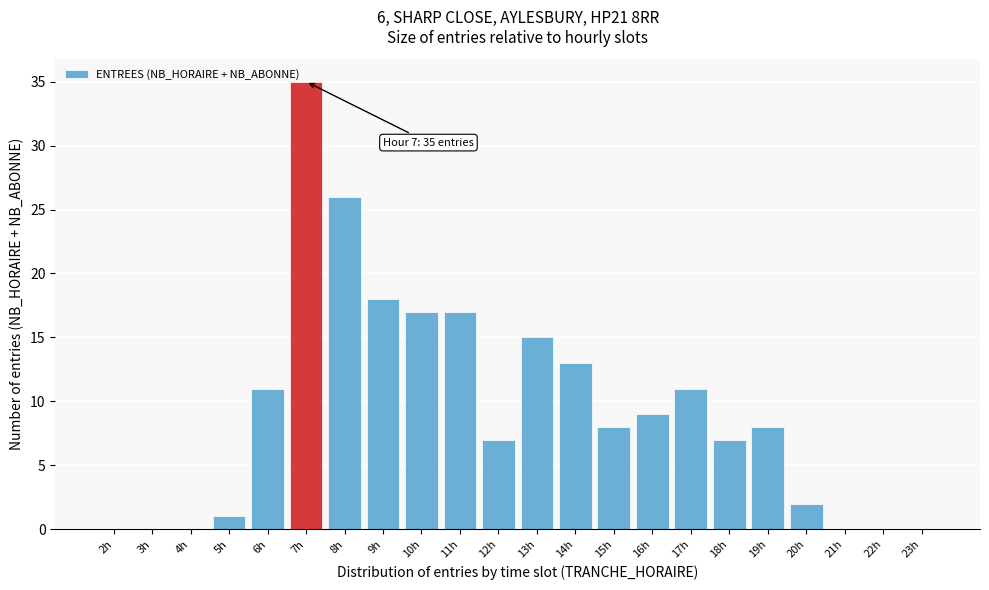

Reading left to right, transcribe all the data shown in this chart.

2h=0	3h=0	4h=0	5h=1	6h=11	7h=35	8h=26	9h=18	10h=17	11h=17	12h=7	13h=15	14h=13	15h=8	16h=9	17h=11	18h=7	19h=8	20h=2	21h=0	22h=0	23h=0